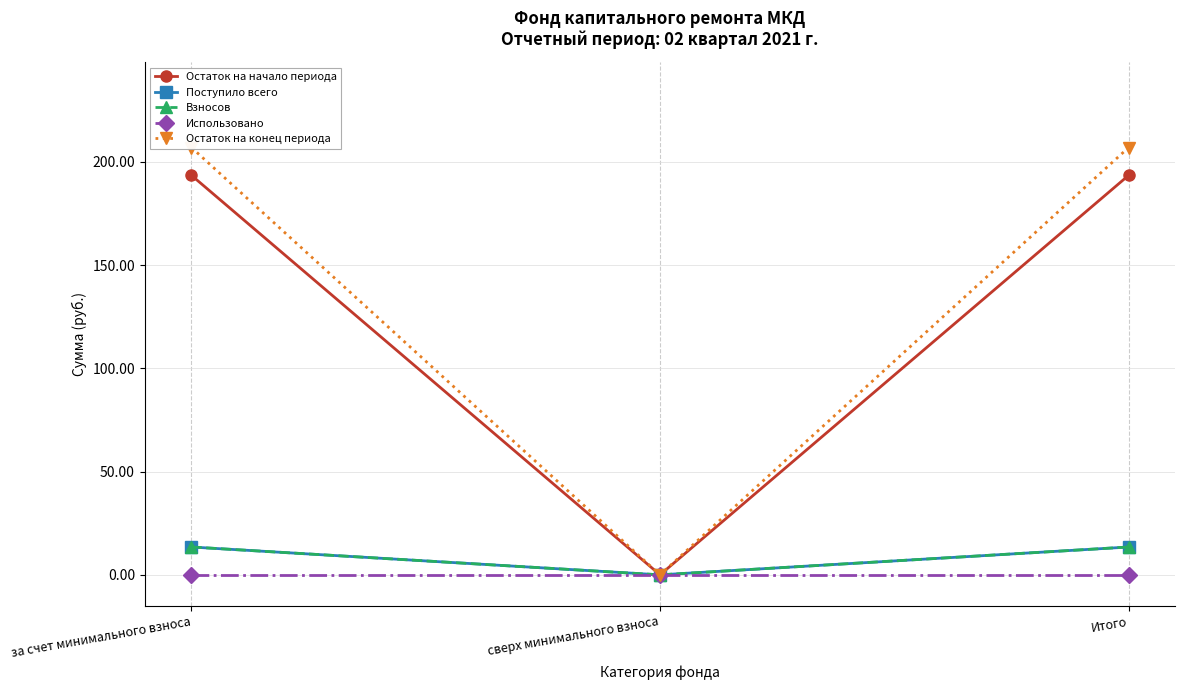

Reading left to right, extract all data points from this chart.

Остаток на начало периода: за счет минимального взноса=193.5	сверх минимального взноса=0.0	Итого=193.5
Поступило всего: за счет минимального взноса=13.5	сверх минимального взноса=0.0	Итого=13.5
Взносов: за счет минимального взноса=13.5	сверх минимального взноса=0.0	Итого=13.5
Использовано: за счет минимального взноса=0.0	сверх минимального взноса=0.0	Итого=0.0
Остаток на конец периода: за счет минимального взноса=206.9	сверх минимального взноса=0.0	Итого=206.9